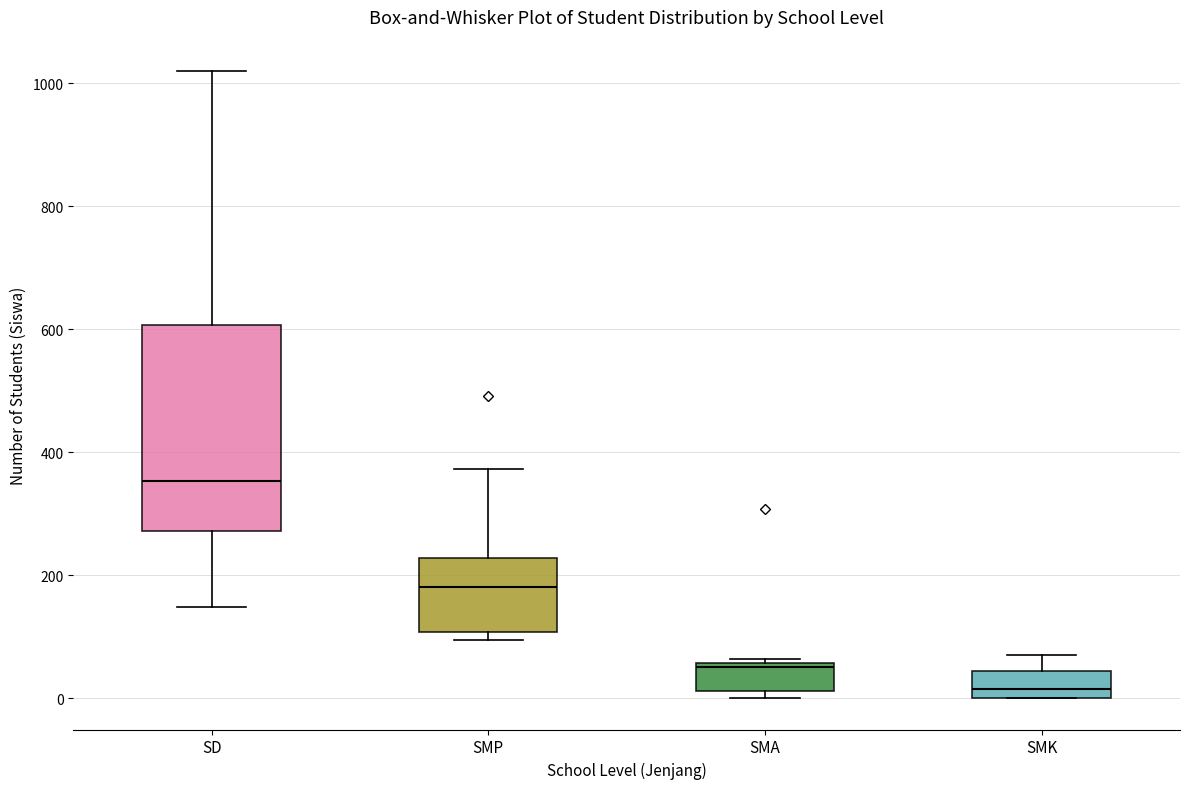

Reading left to right, read every box against the y-axis: the position of its median line, the range the box covers, and the ends of its whiskers. The values are not printed on the chart, so give them approximately, as read against the axis.

SD: median 360, box 280 to 600, whiskers 140 to 1020
SMP: median 180, box 100 to 220, whiskers 100 (just below the box's lower edge) to 380
SMA: median 60 (just below the box's upper edge), box 20 to 60, whiskers 0 to 60 (just above the box's upper edge)
SMK: median 20, box 0 to 40, whiskers 0 to 80